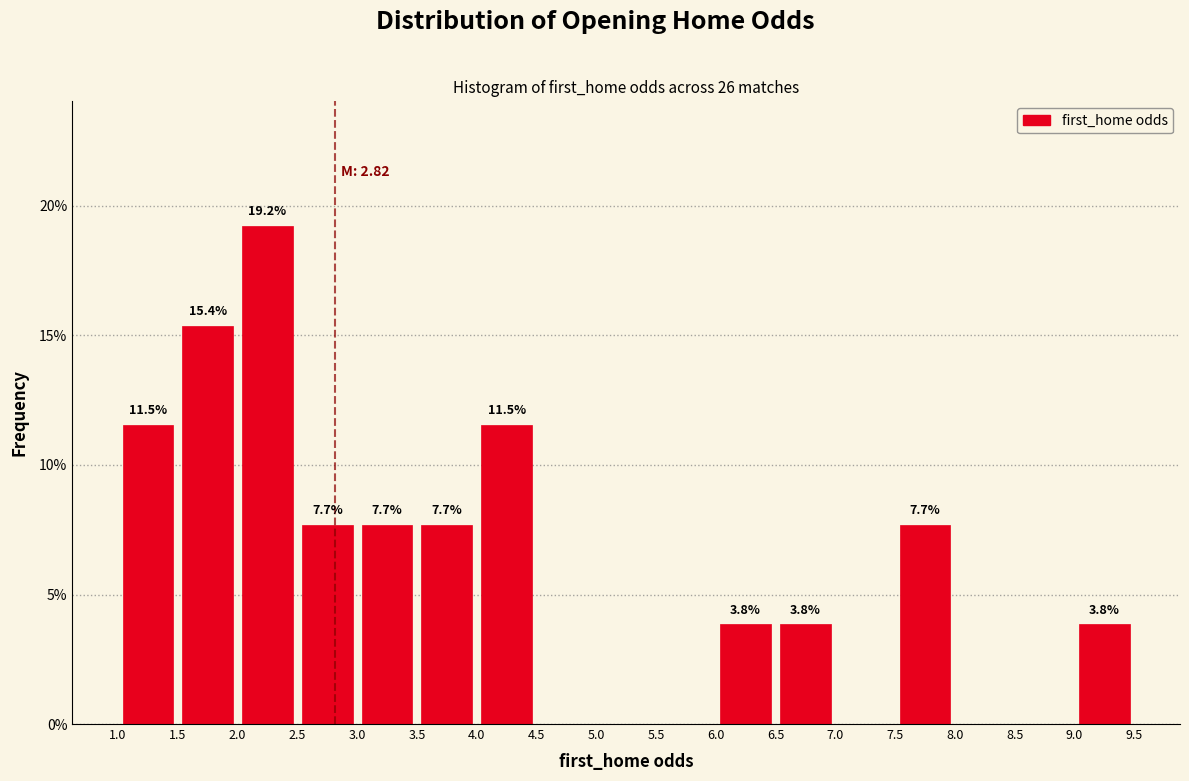

Which range on the x-axis has the tallest bar?

2.0 to 2.5